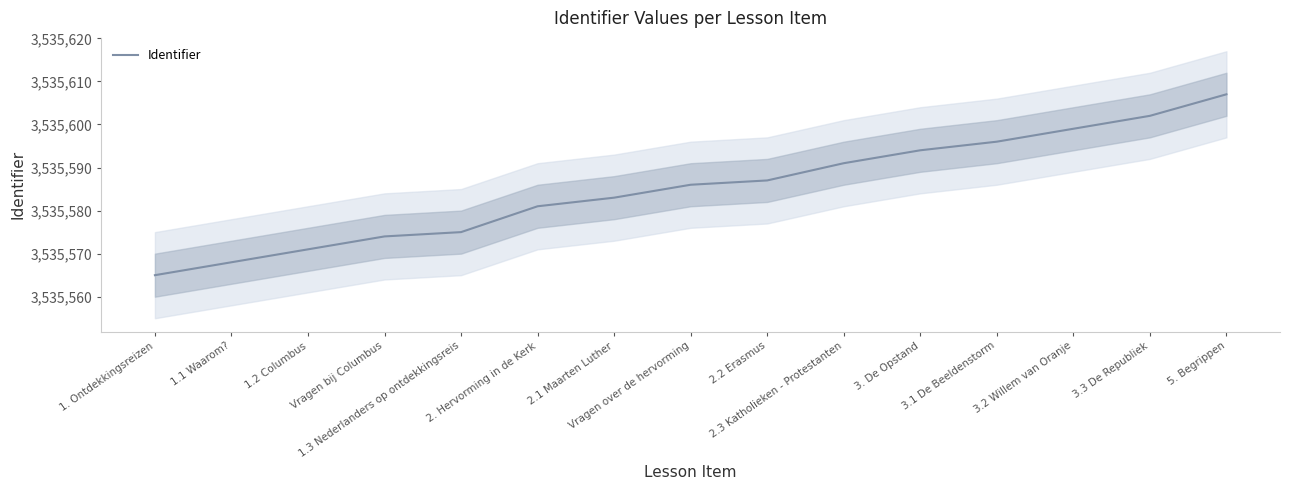

True or false: there are more than 1 points higher than both neighbors.

False